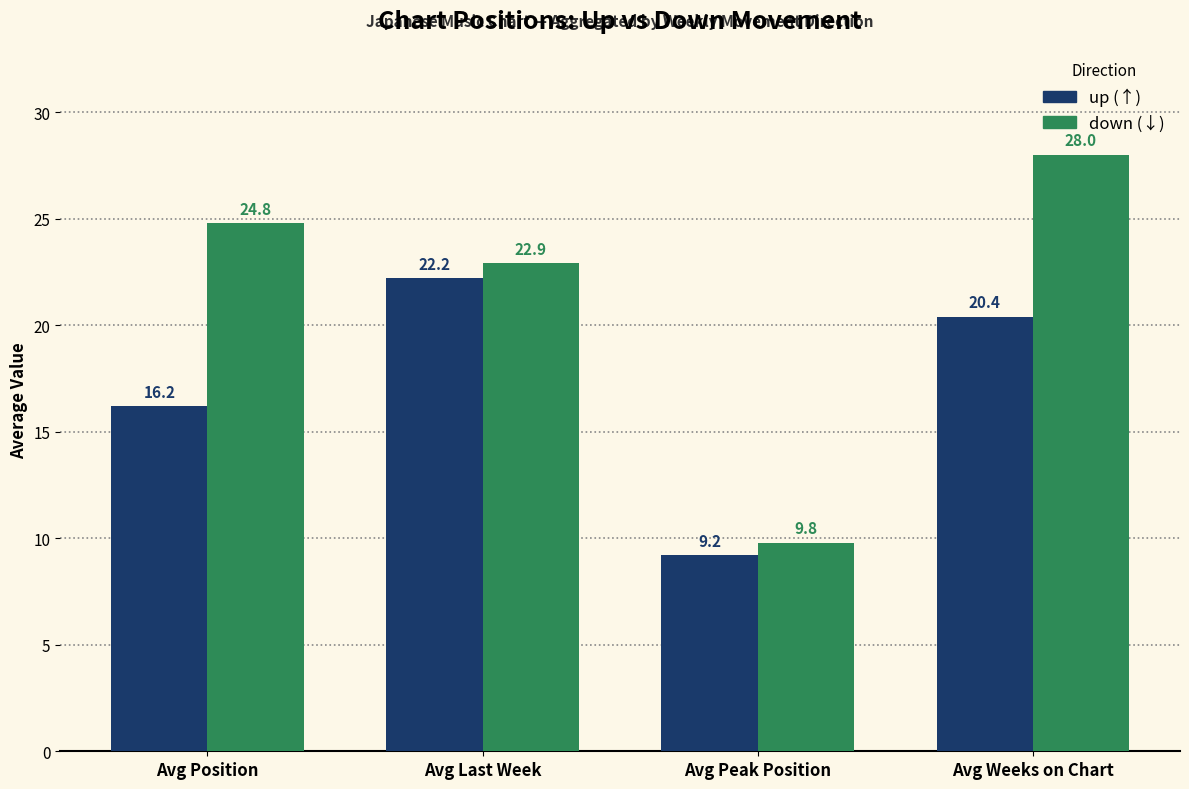

Reading right to left, what are all the values shown in this chart?

up: 20.4	9.2	22.2	16.2
down: 28.0	9.8	22.9	24.8